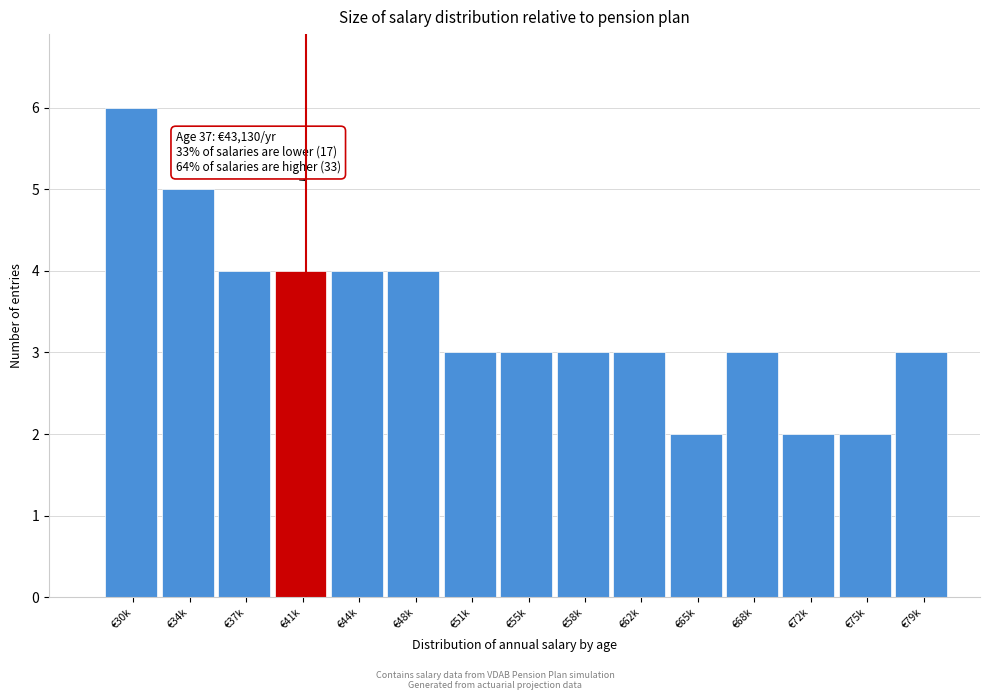

Reading right to left, extract all data points from this chart.

3	2	2	3	2	3	3	3	3	4	4	4	4	5	6